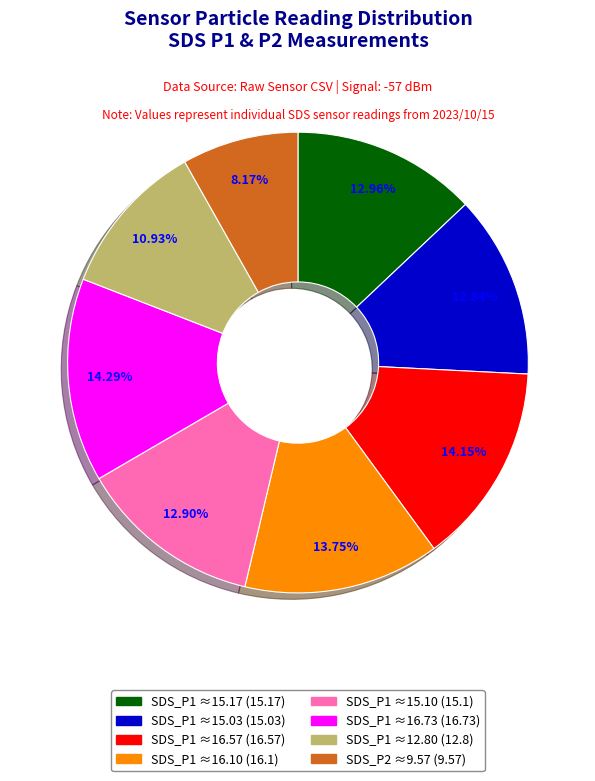

Does any single category account for the majority?

No